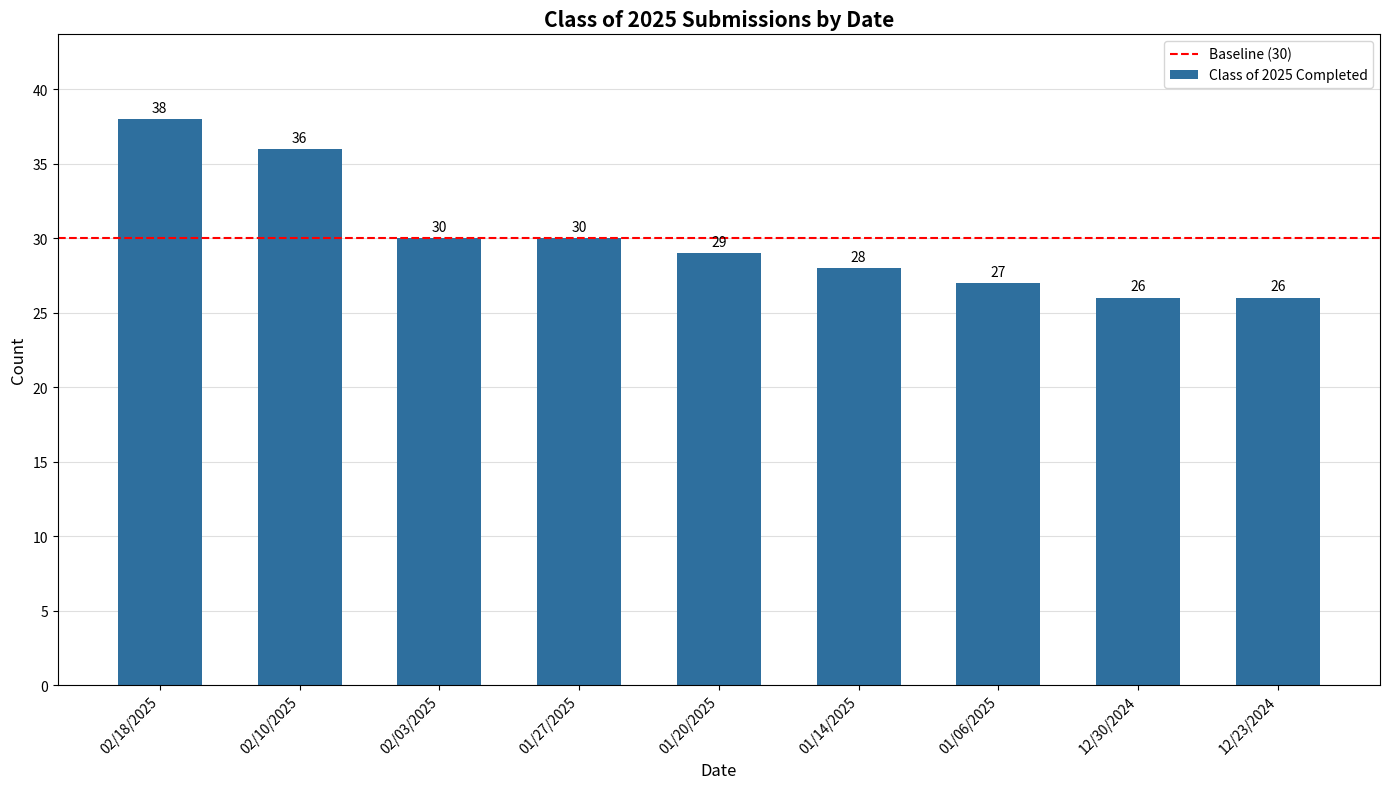

Reading left to right, list all the values displayed in this chart.

02/18/2025=38	02/10/2025=36	02/03/2025=30	01/27/2025=30	01/20/2025=29	01/14/2025=28	01/06/2025=27	12/30/2024=26	12/23/2024=26